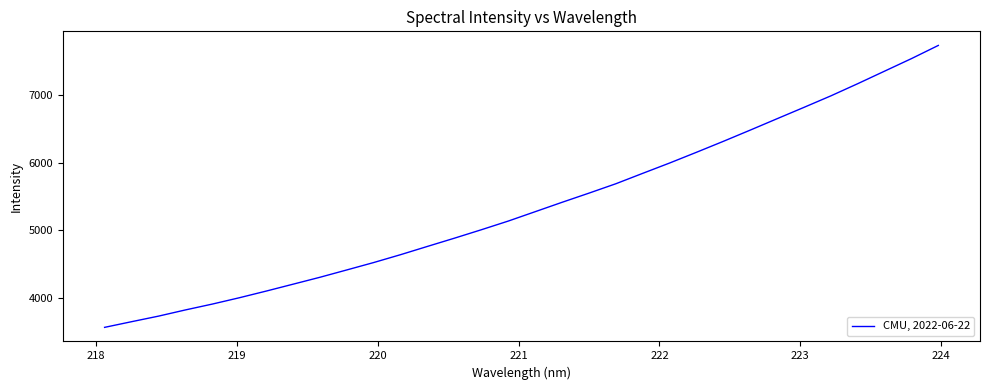

What is the smallest value displayed?

3563.2